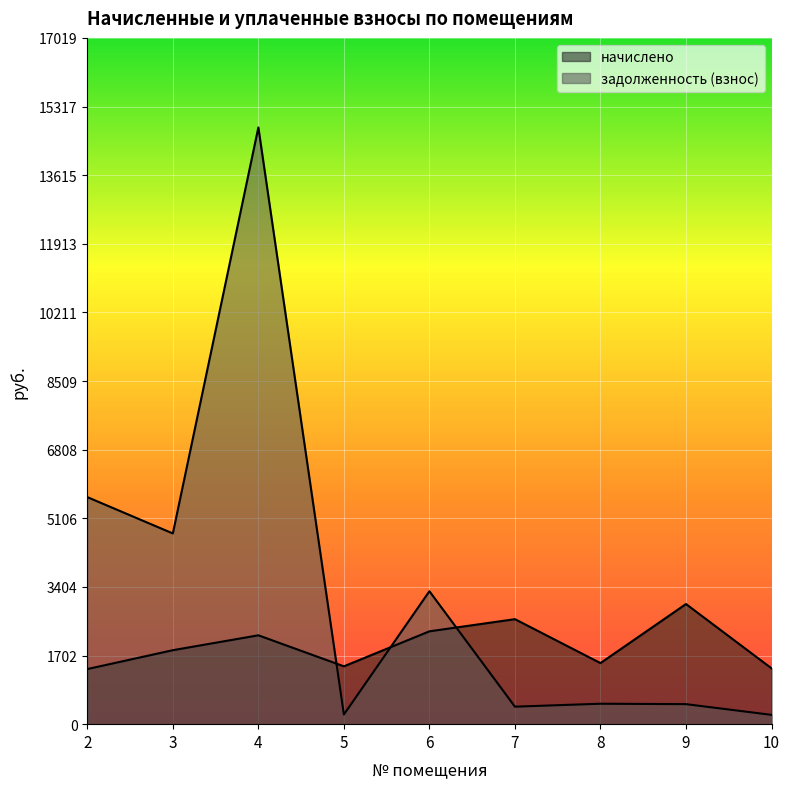

What is the difference between the maximum and second lowest values in the задолженность (взнос) series?

14560.0